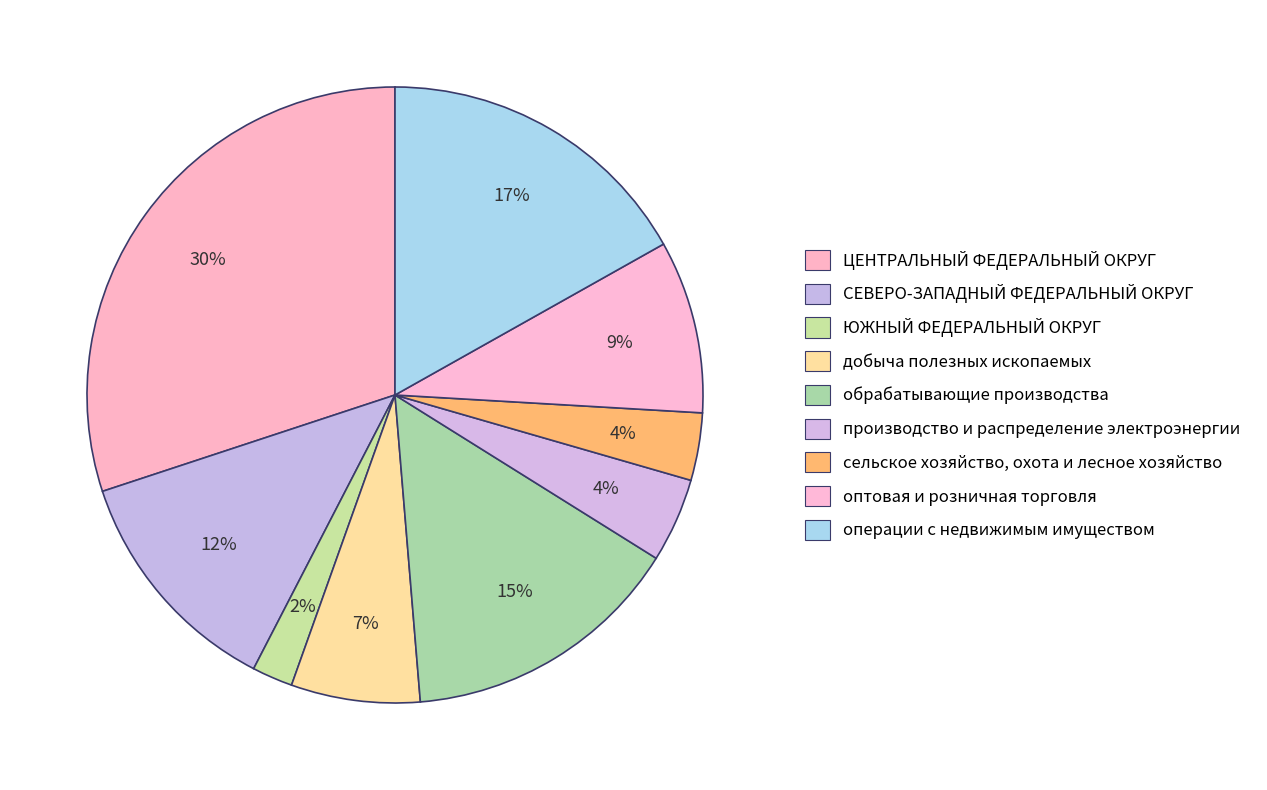

How many segments does this pie chart have?

9